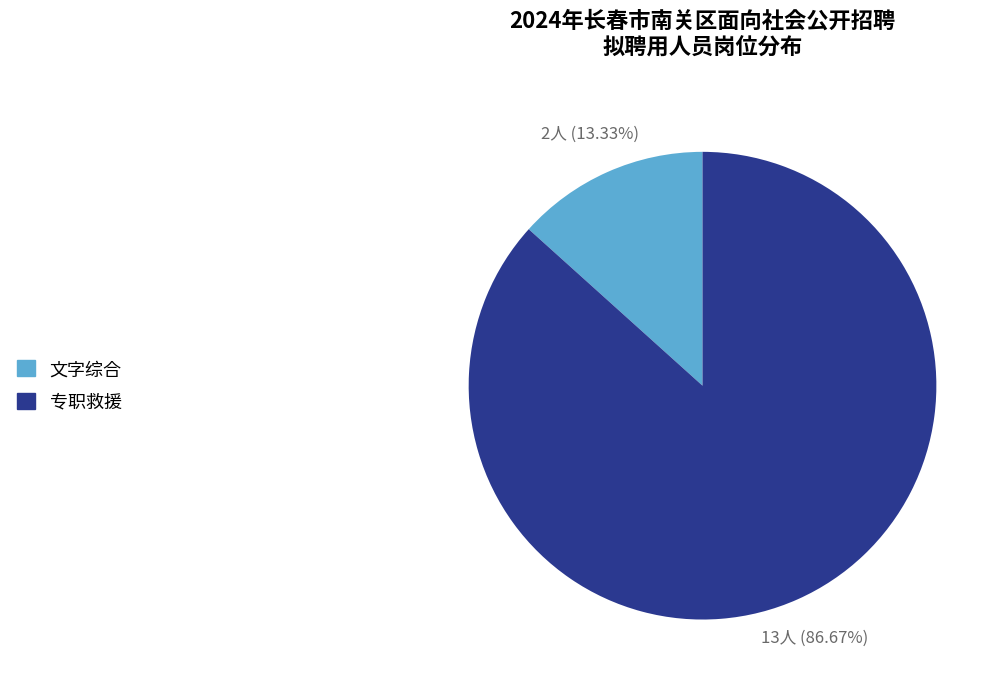

The 文字综合 slice represents 24% of the pie. True or false?

False